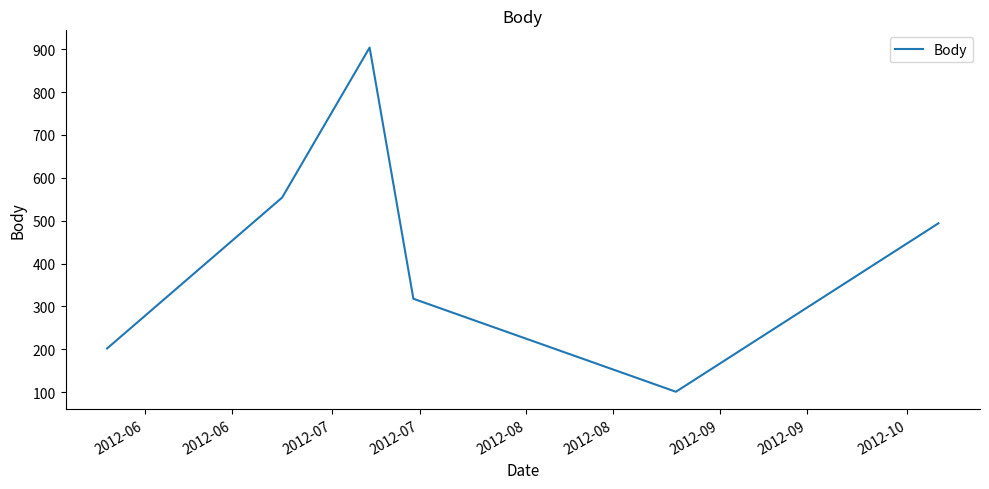

Reading left to right, extract all data points from this chart.

202	554	904	318	101	494